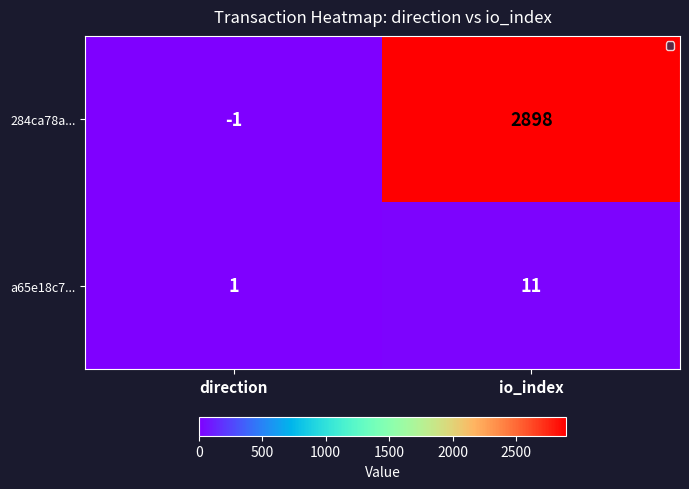

At how many categories does at least one series exceed 2698?

1